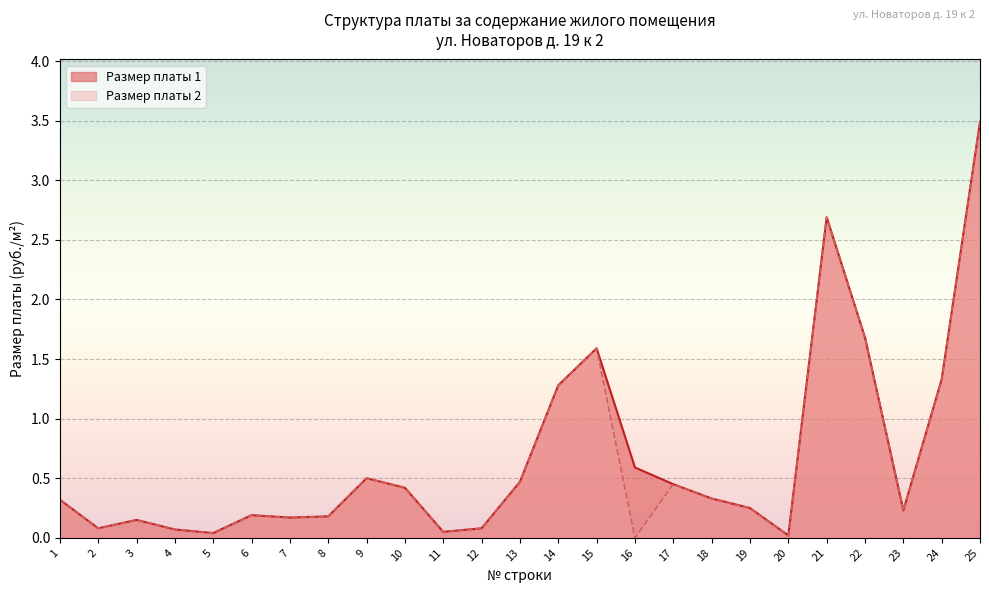

How many series are shown in this chart?

2